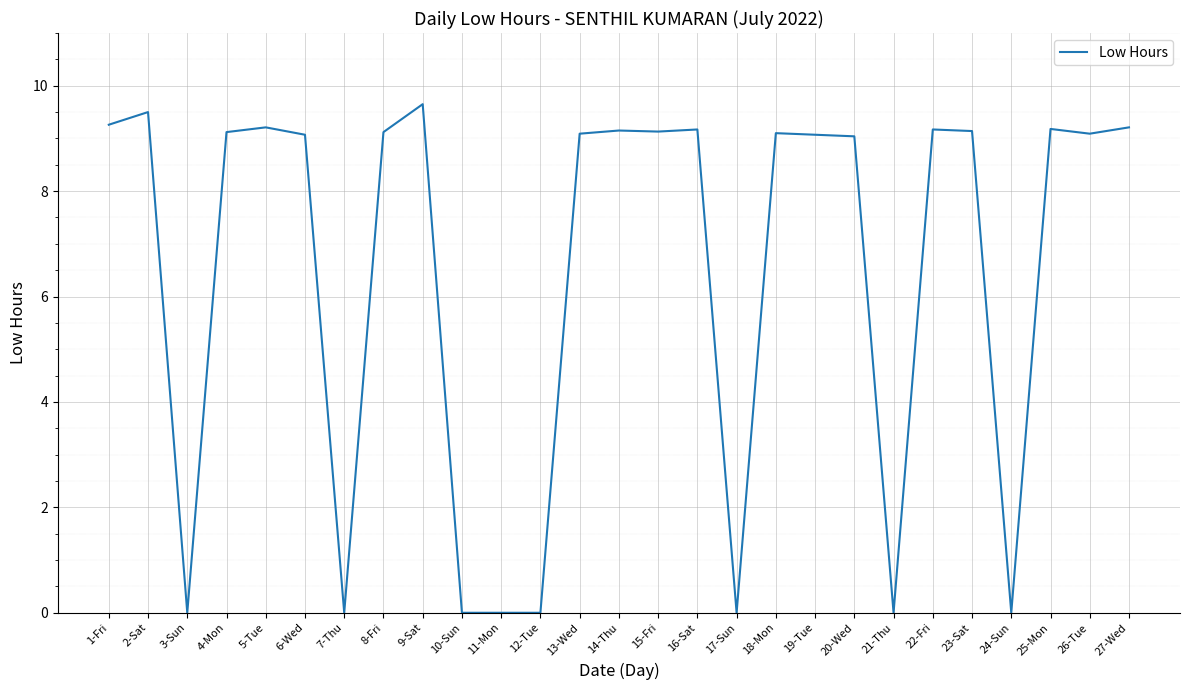

Does the chart have visible grid lines?

Yes